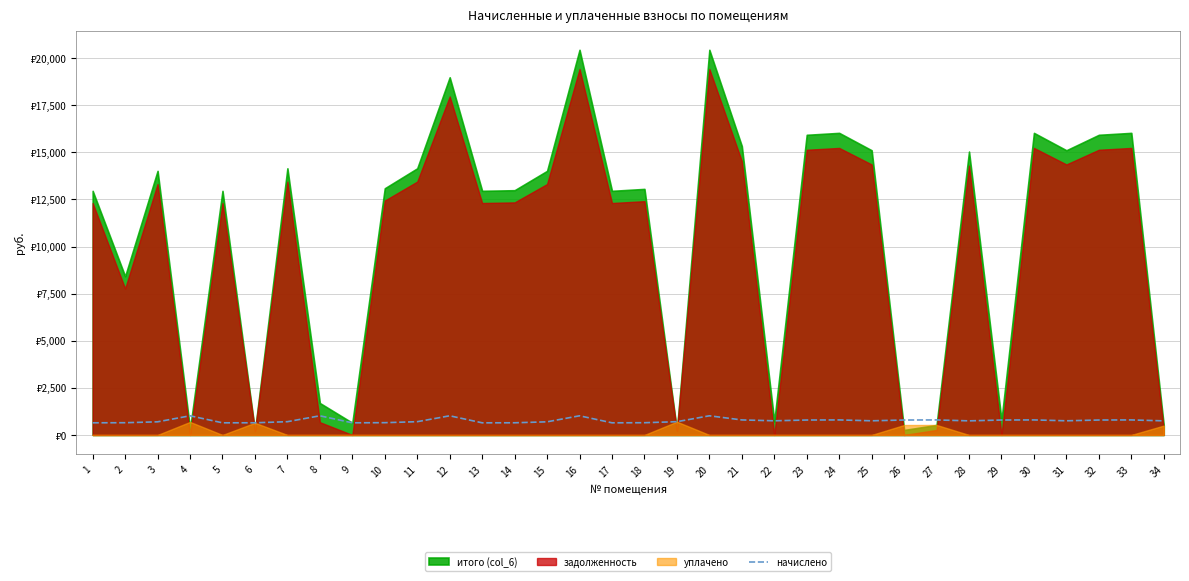

Which has a higher value, 1 or 18?

18